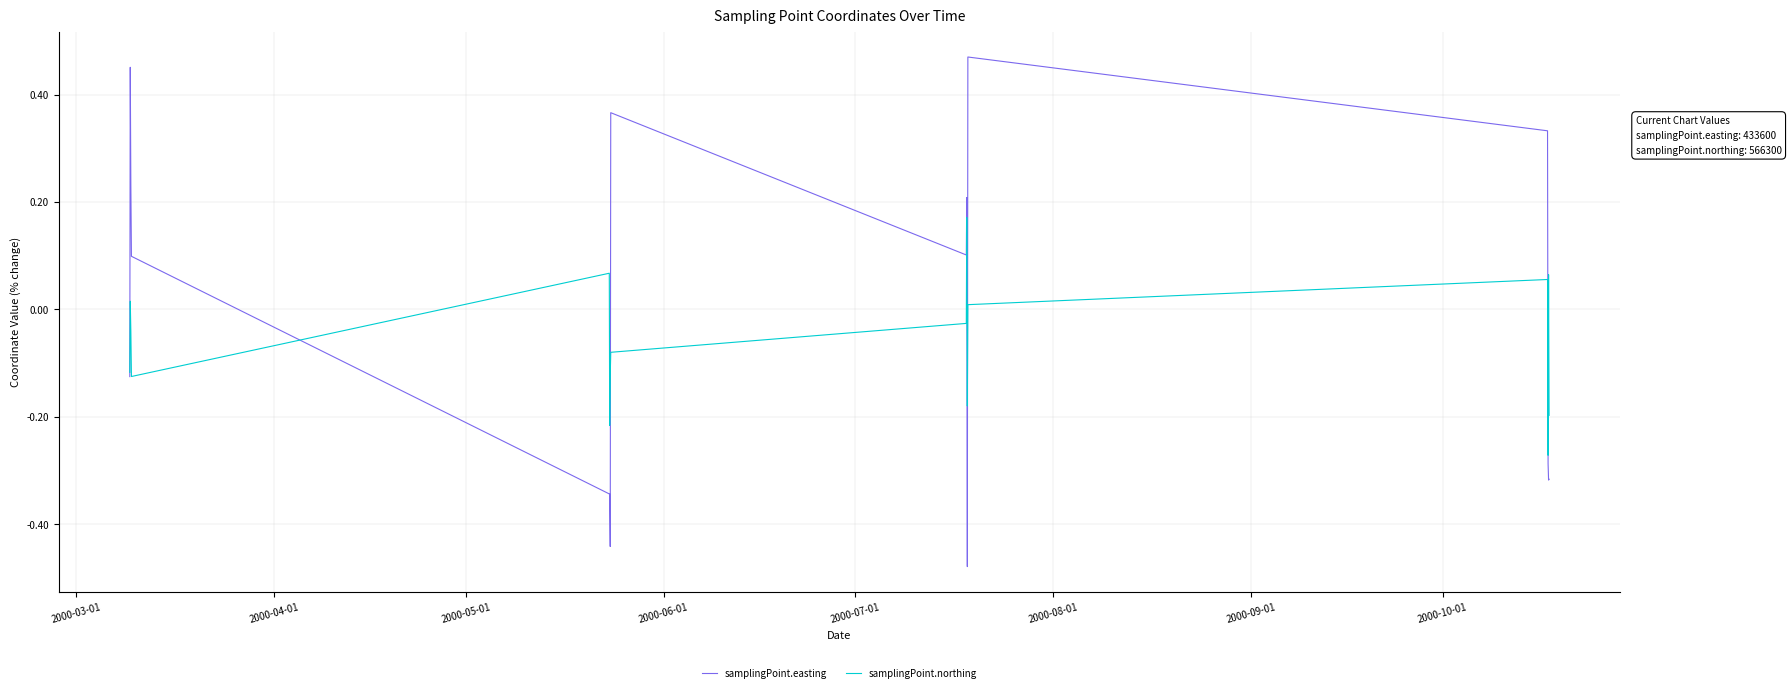

How many values in samplingPoint.easting are below zero?

8